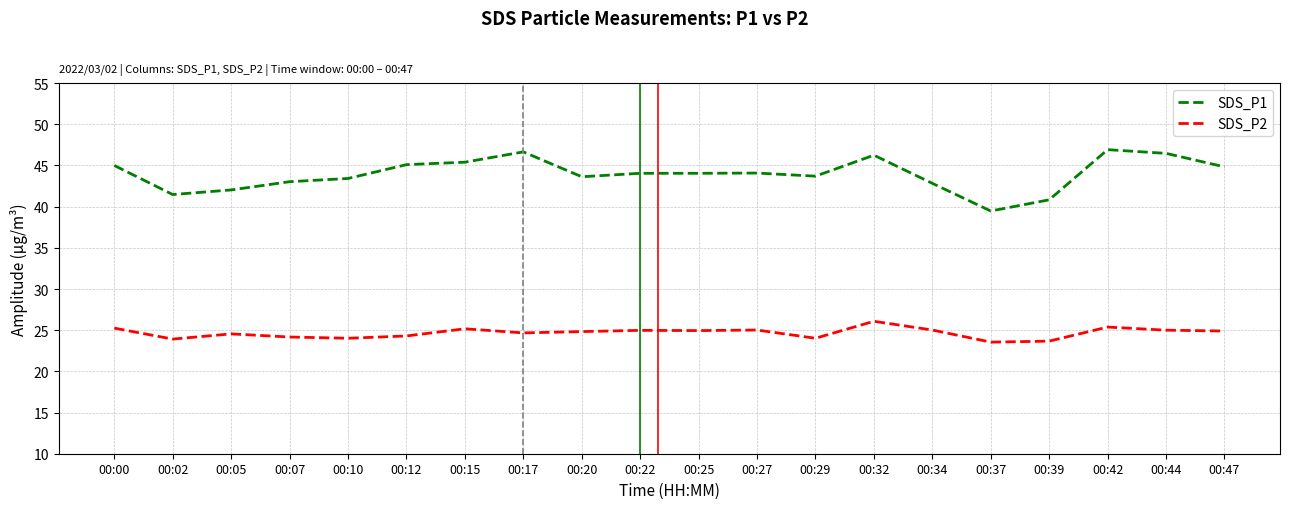

True or false: SDS_P2 and SDS_P1 cross at least once.

False